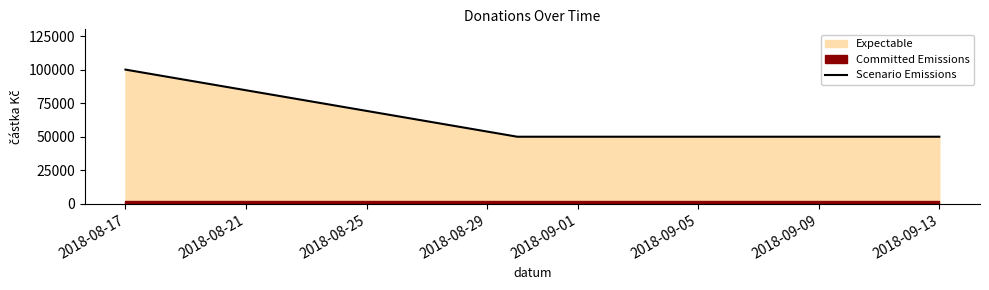

What is the maximum value shown in the chart?

100000